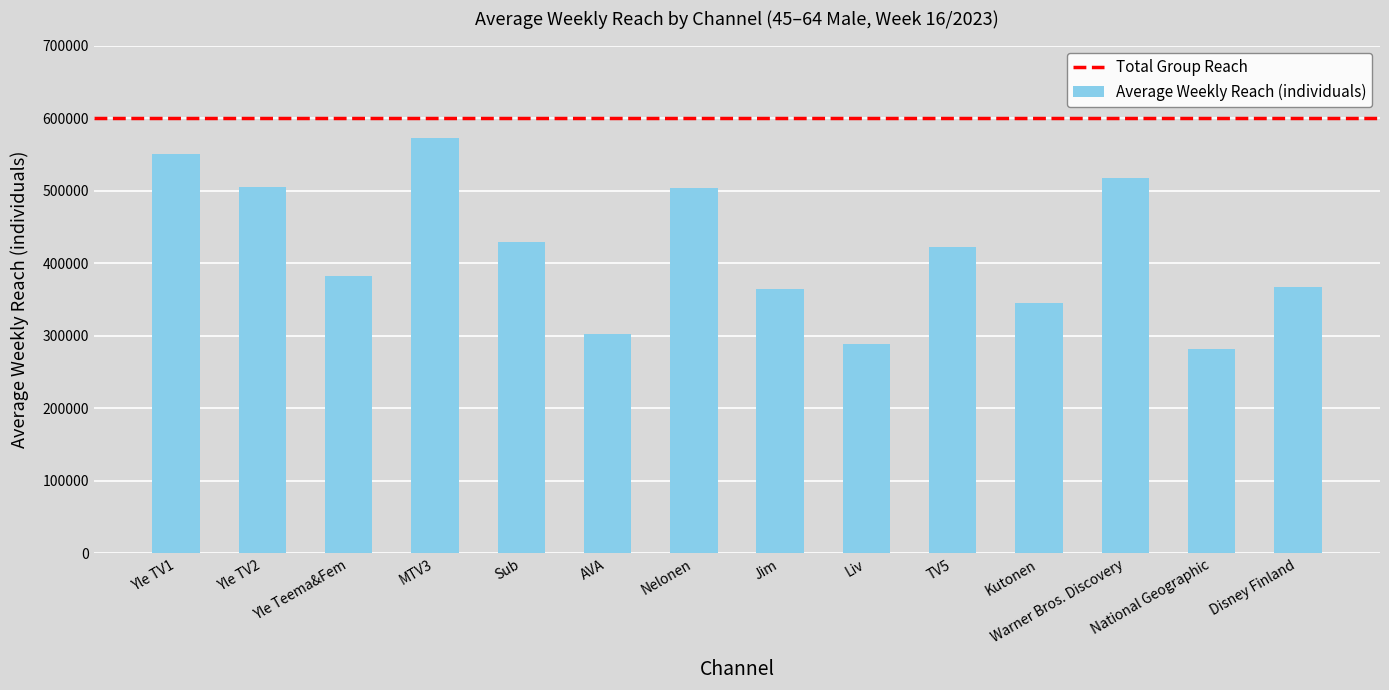

What is the difference between the values at MTV3 and Disney Finland?

205000